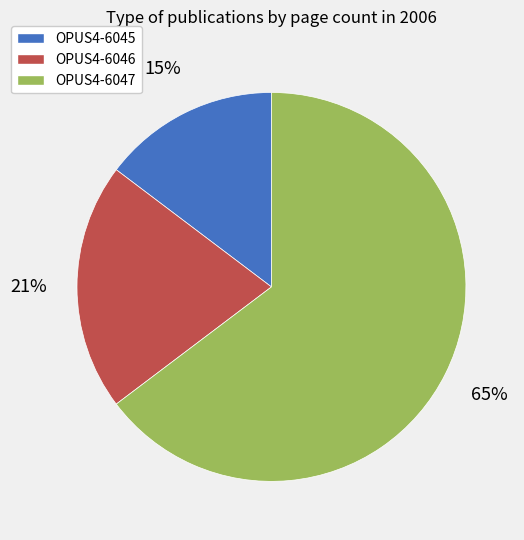

Rank the categories by value from highest to lowest.

OPUS4-6047, OPUS4-6046, OPUS4-6045